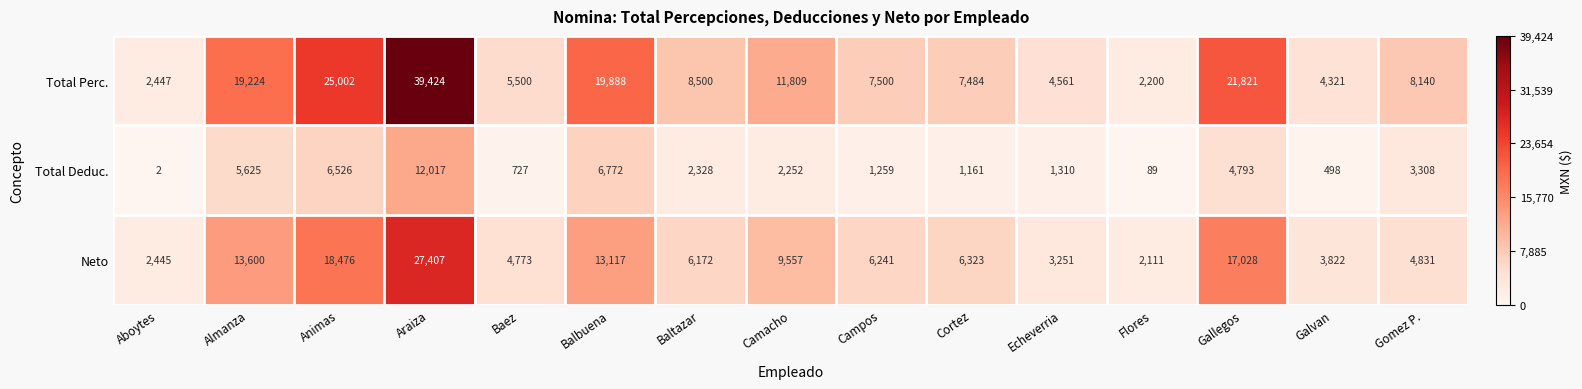

What is the difference between the highest and lowest values at Campos?

6241